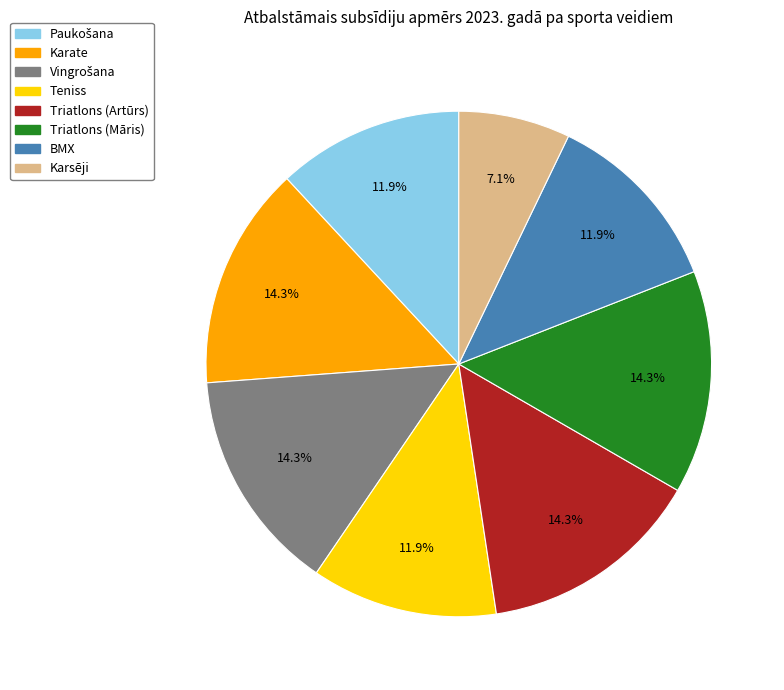

How many slices are in this pie chart?

8